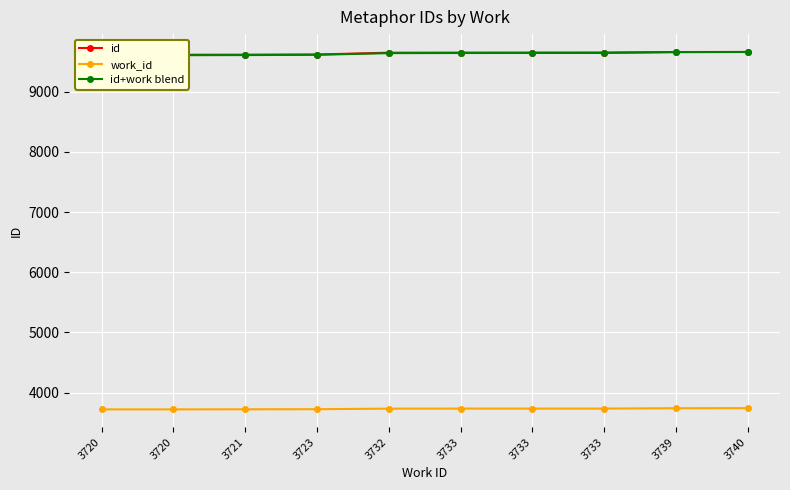

Which category has the lowest value in the work_id series?

3720